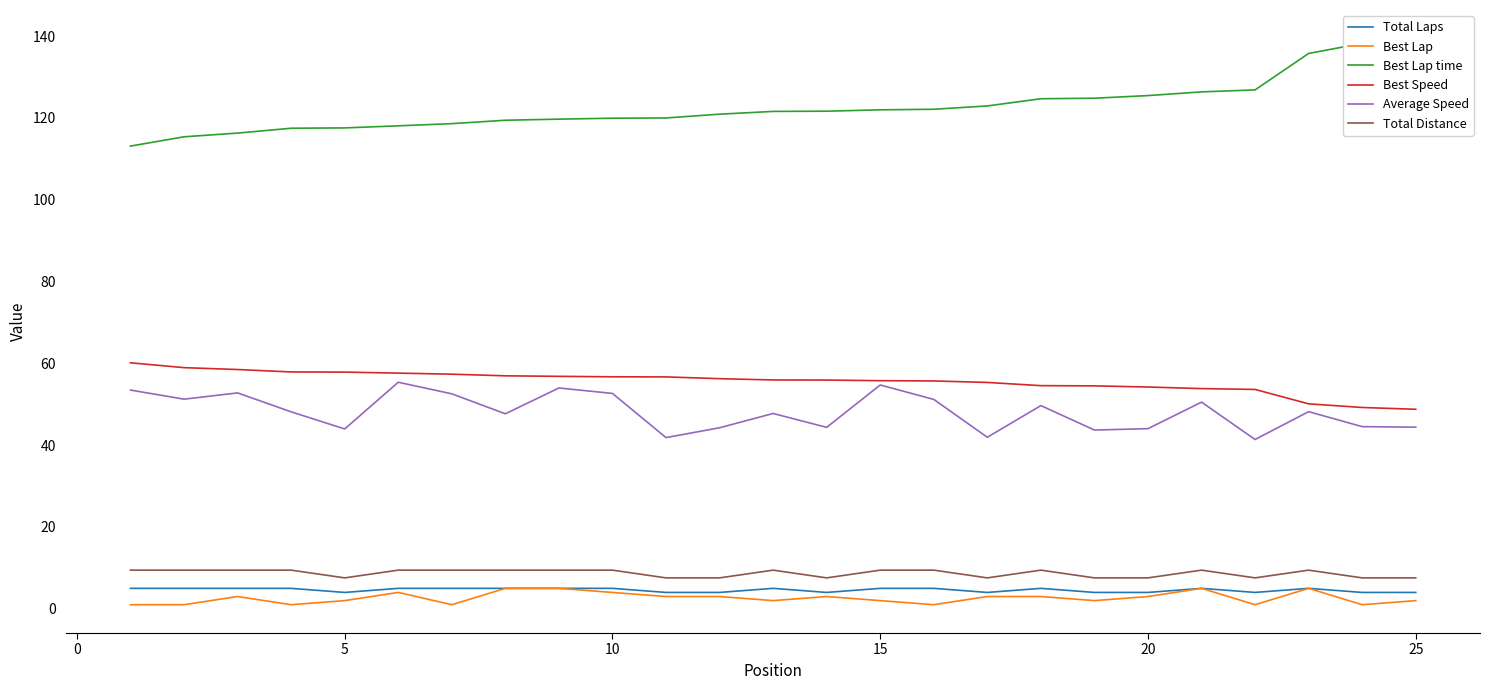

How many series are shown in this chart?

6